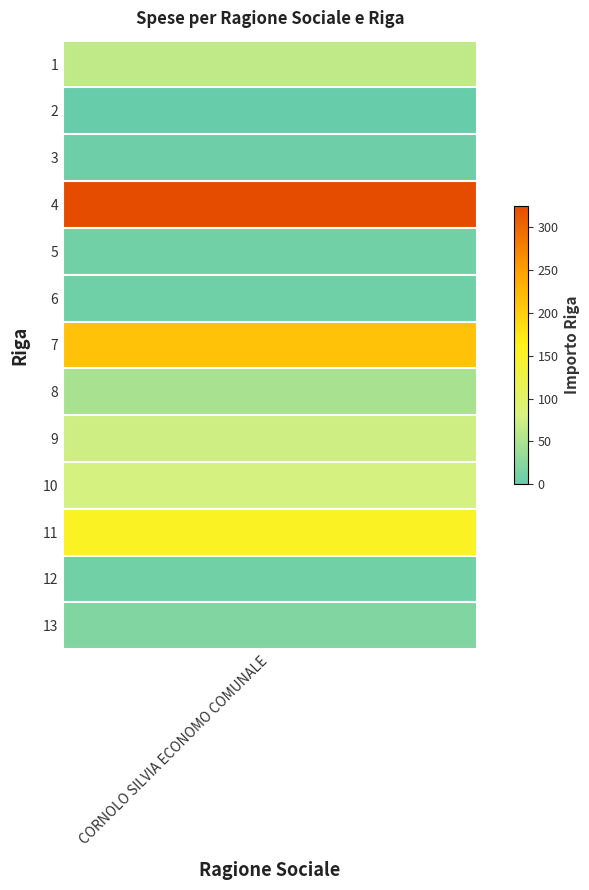

Where is the data nearest to the value 163?

11